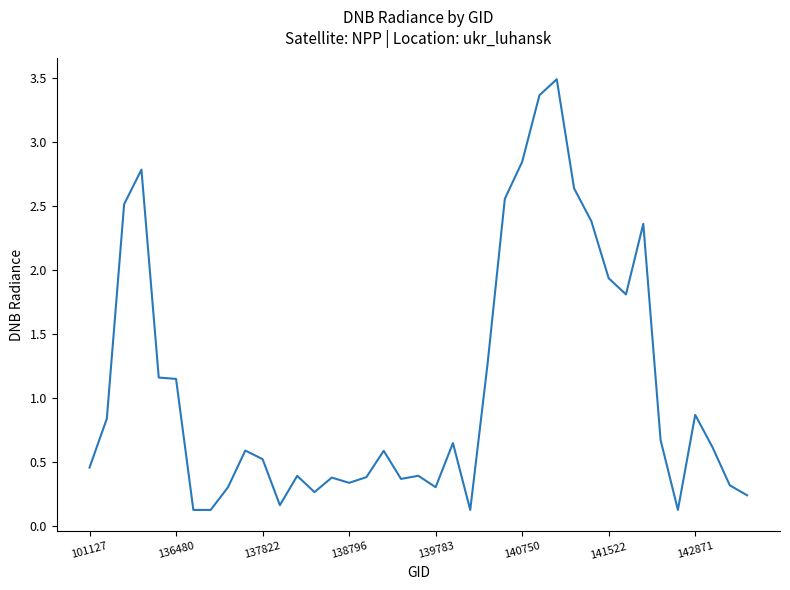

What is the difference between the maximum and minimum values?

3.4